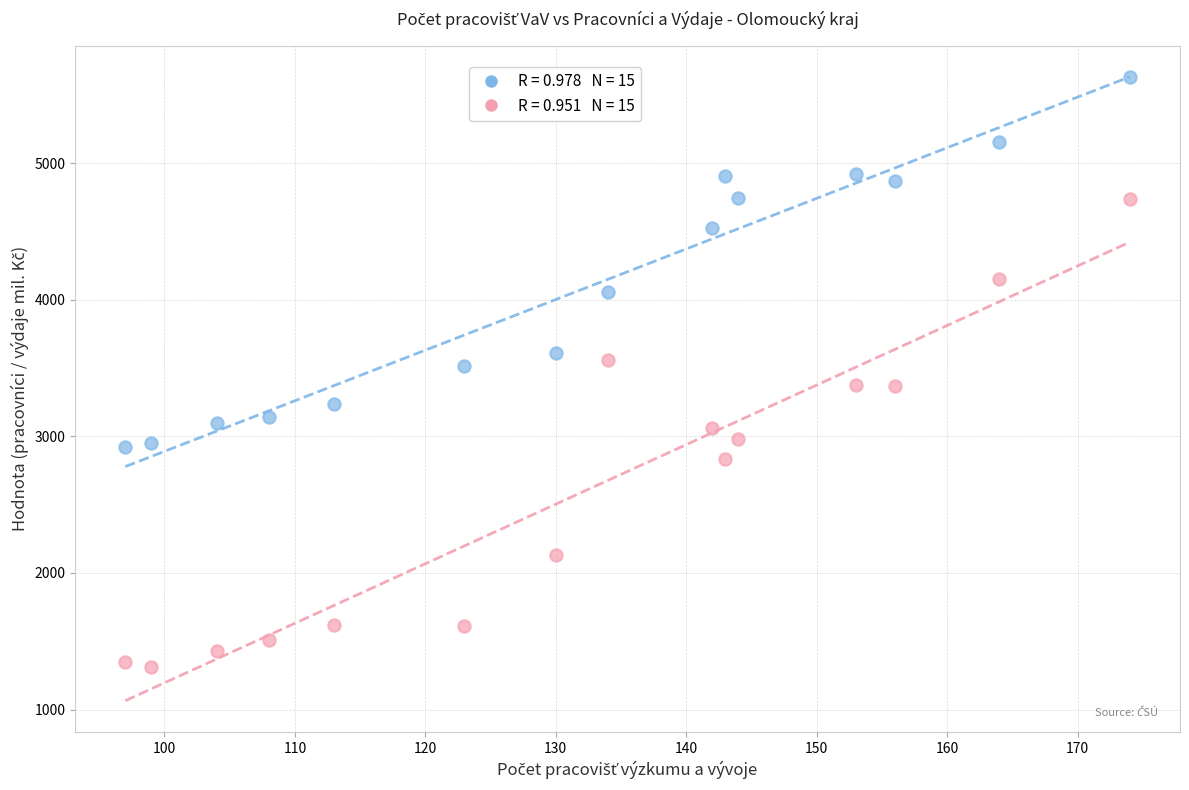

Across all data points, what is the range of Y values (max minus min)?

4316.5